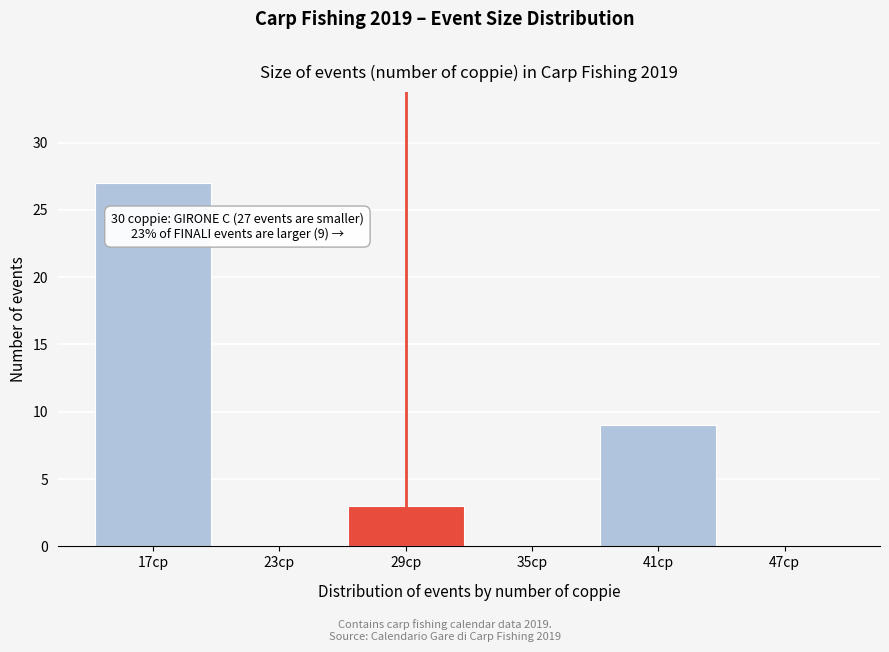

Which range on the x-axis has the tallest bar?

14 to 20